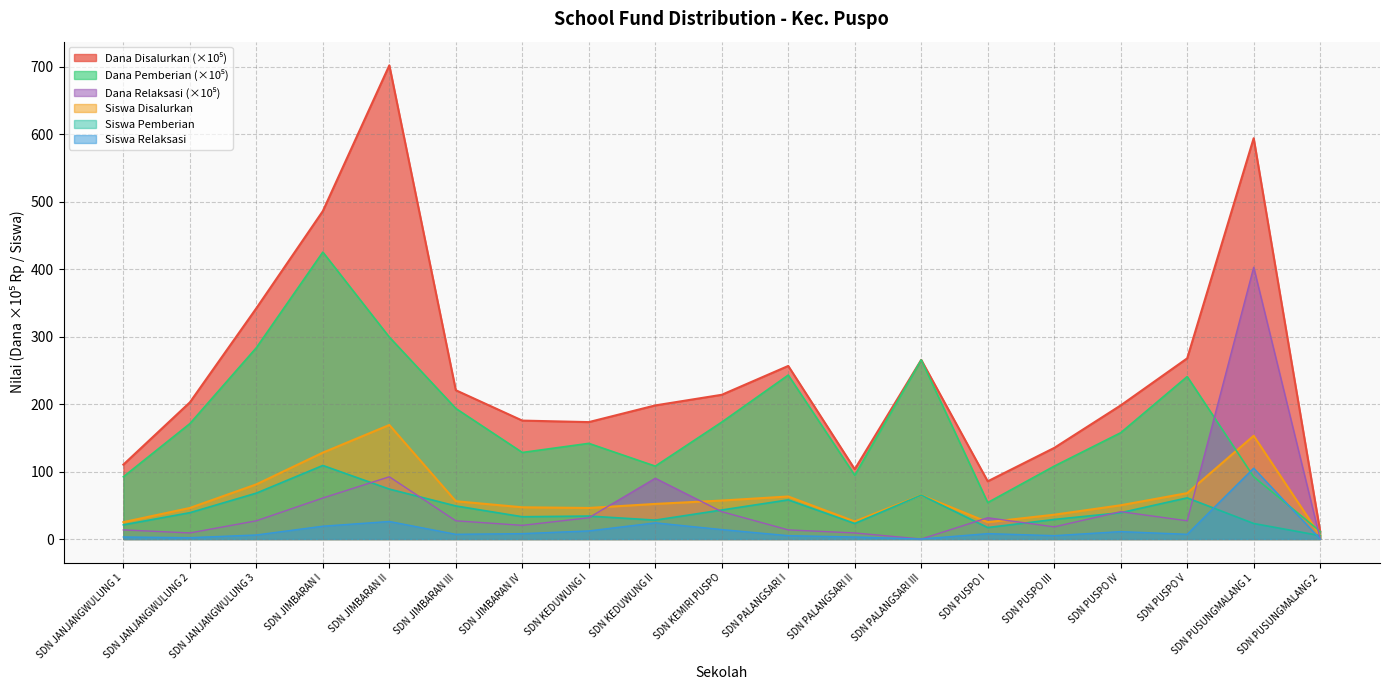

How many data points in Dana Relaksasi are above 27?

11